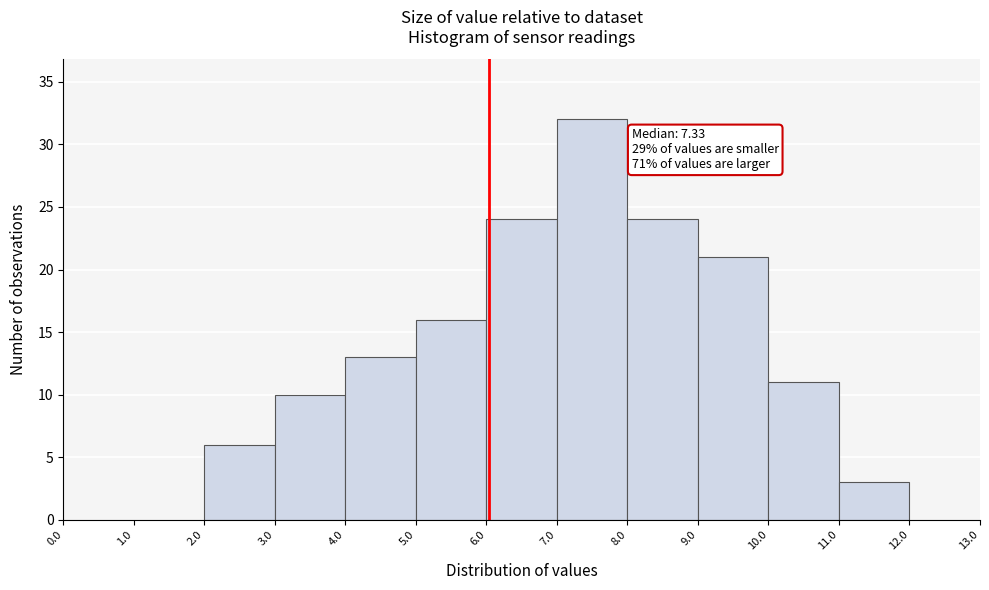

Which range on the x-axis has the tallest bar?

7.0 to 8.0